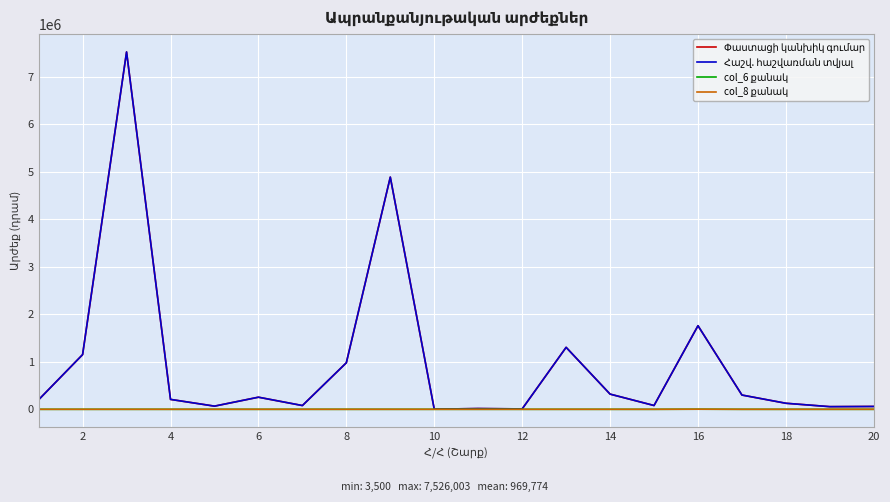

At 20, list the series in order from smallest to largest.

col_6 քանակ, col_8 քանակ, Փաստացի կանխիկ գումար, Հաշվ. հաշվառման տվյալ